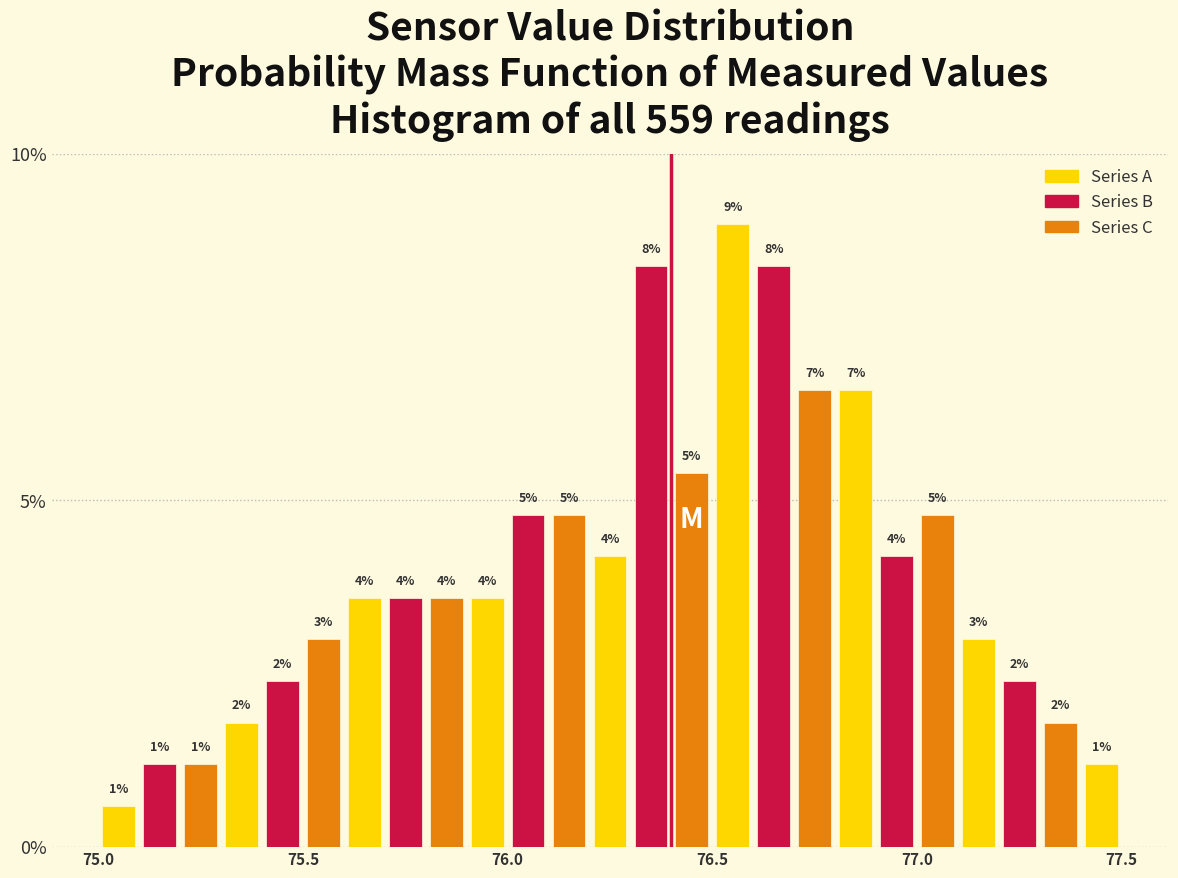

Read against the x-axis, roughly where is the centre of the tallest bar?

76.55